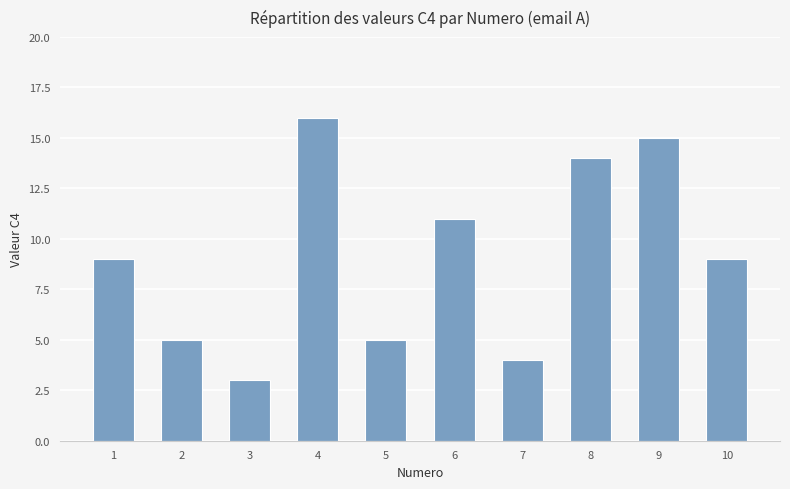

What is the difference between the second highest and minimum values?

12